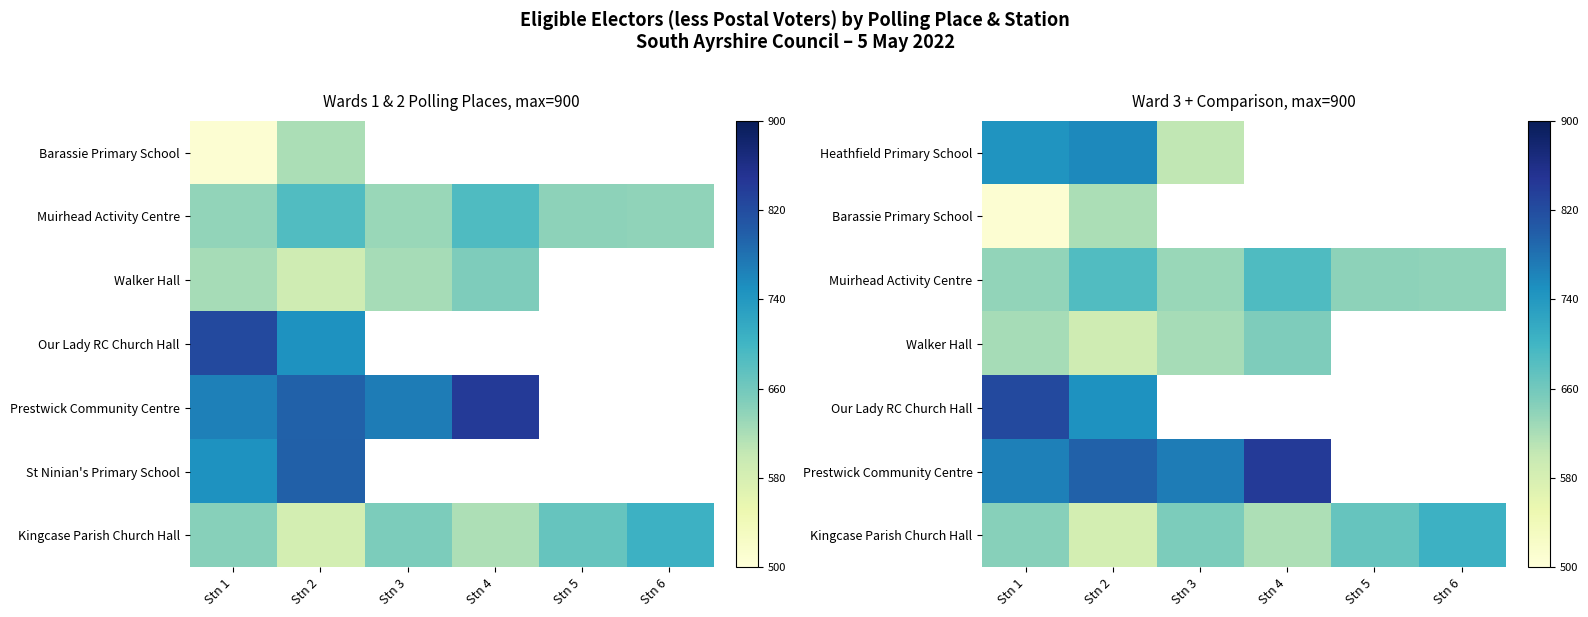

At which category does the chart reach its peak across all series?

Stn 4